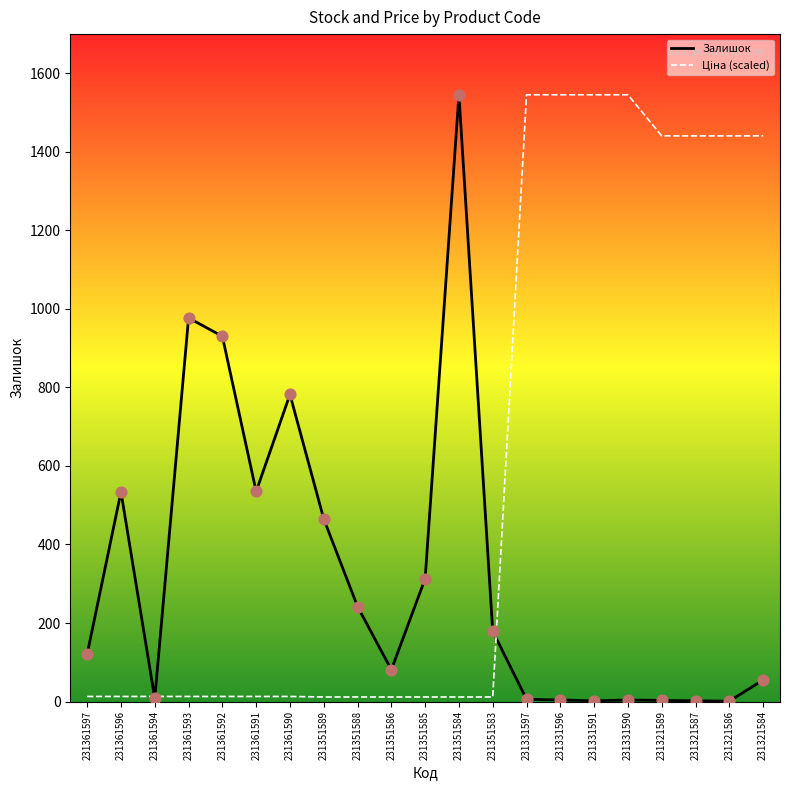

What is the maximum value shown in the chart?

1545.0